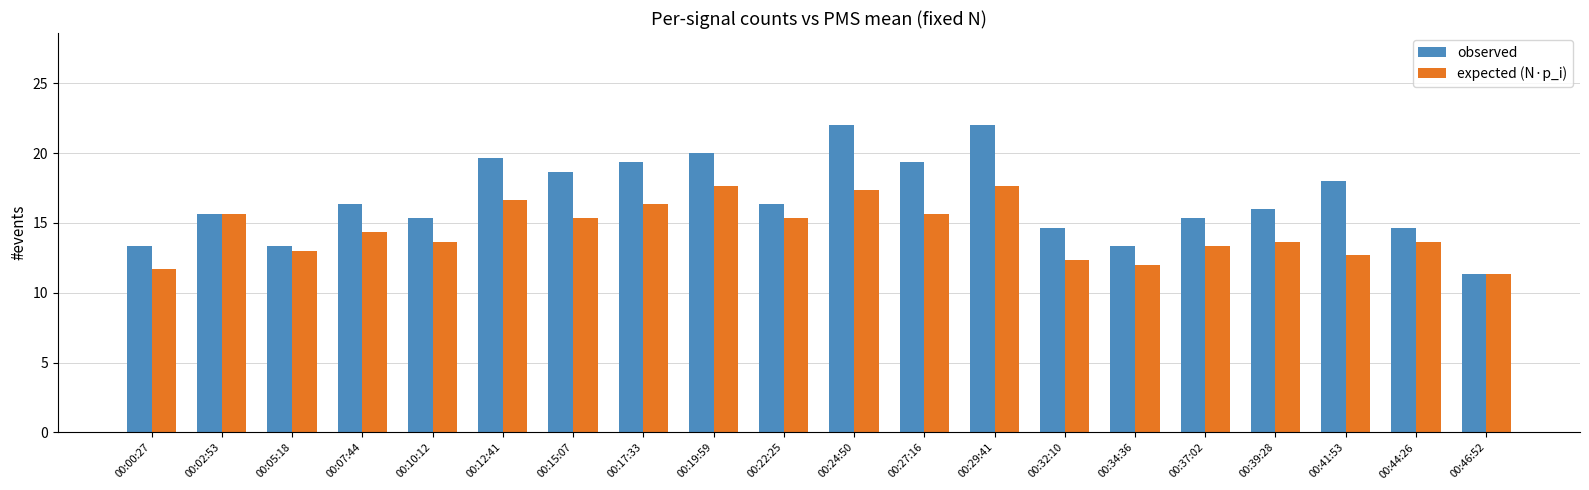

Between 00:19:59 and 00:32:10, which series saw the biggest shift?

expected (N·p_i)